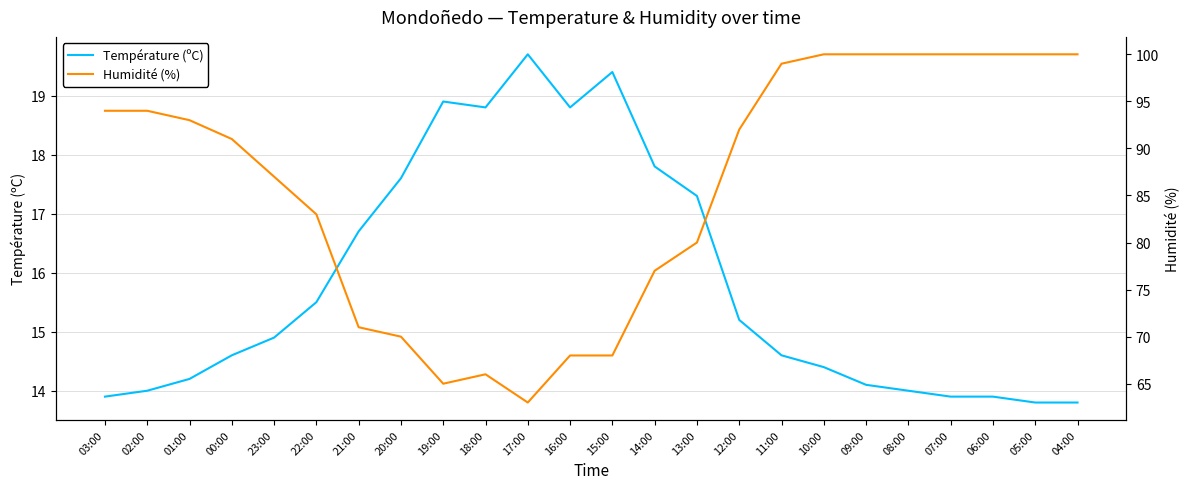

True or false: Humidité (%) has more than 1 points higher than both neighbors.

False